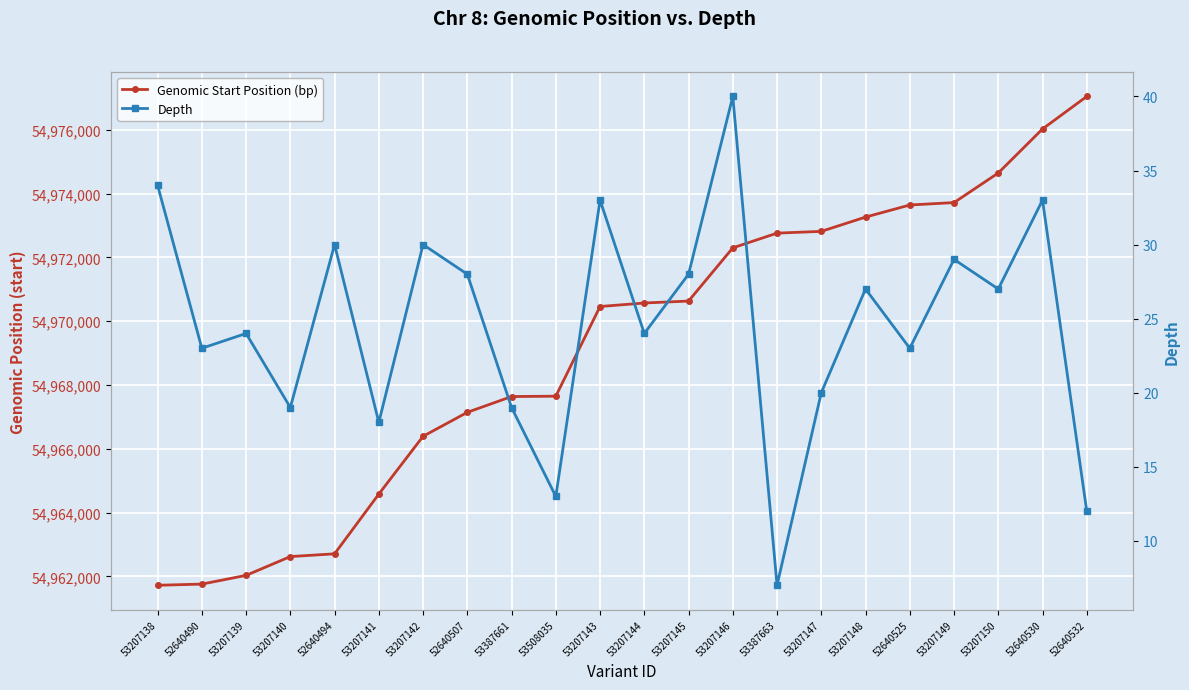

Reading left to right, list all the values displayed in this chart.

Genomic Start Position (bp): 53207138=54961719	52640490=54961756	53207139=54962029	53207140=54962619	52640494=54962705	53207141=54964579	53207142=54966390	52640507=54967142	53387661=54967637	53508035=54967648	53207143=54970460	53207144=54970570	53207145=54970631	53207146=54972299	53387663=54972761	53207147=54972816	53207148=54973264	52640525=54973643	53207149=54973719	53207150=54974647	52640530=54976027	52640532=54977047
Depth: 53207138=34	52640490=23	53207139=24	53207140=19	52640494=30	53207141=18	53207142=30	52640507=28	53387661=19	53508035=13	53207143=33	53207144=24	53207145=28	53207146=40	53387663=7	53207147=20	53207148=27	52640525=23	53207149=29	53207150=27	52640530=33	52640532=12